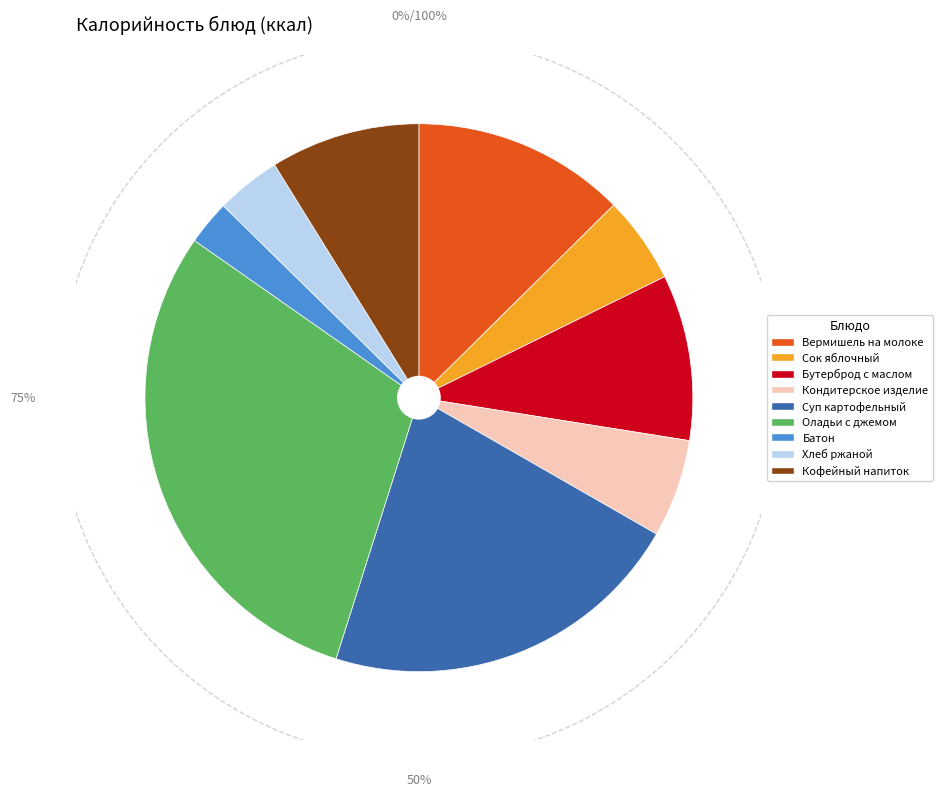

Is the sum of ОЛАДЬИ С ДЖЕМОМ and ВЕРМИШЕЛЬ ОТВАРНАЯ НА МОЛОКЕ greater than half?

No